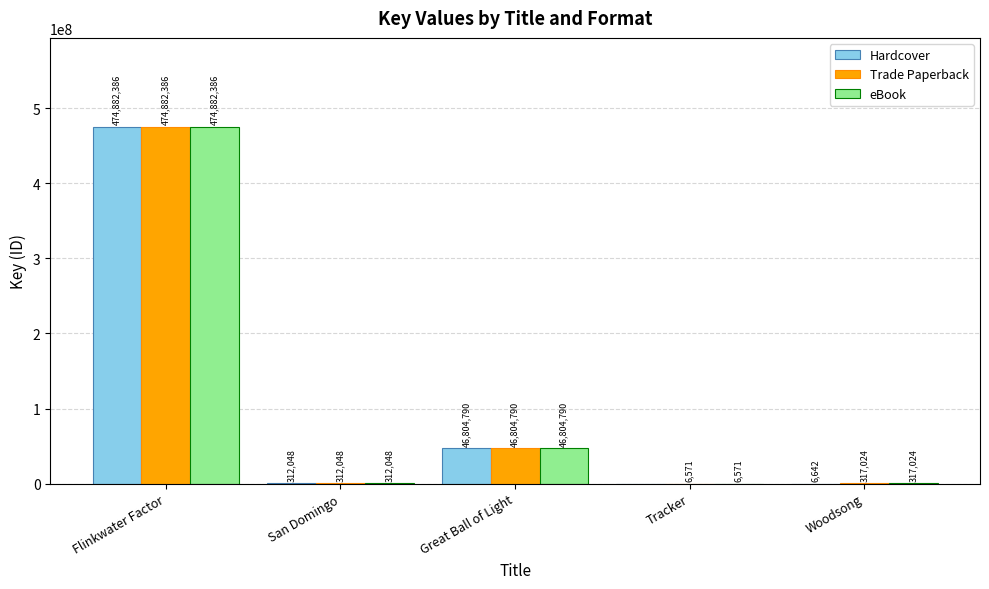

What is the sum of the eBook values at San Domingo and Woodsong?

629072